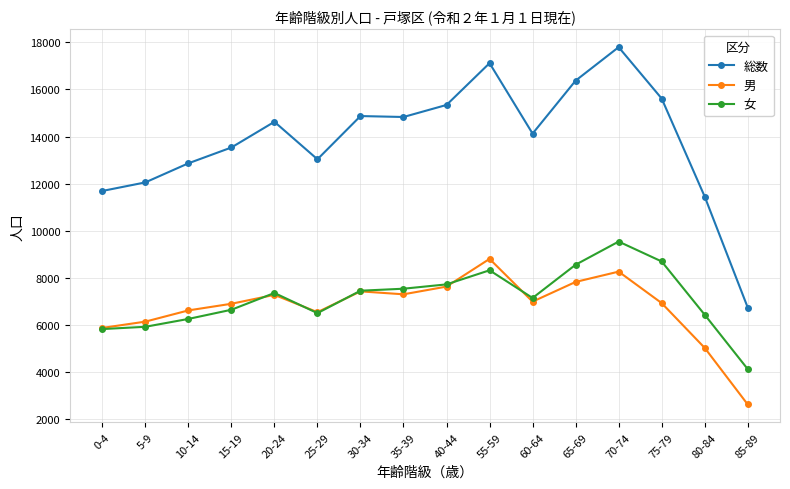

What is the label of the 7th point from the left?

30-34